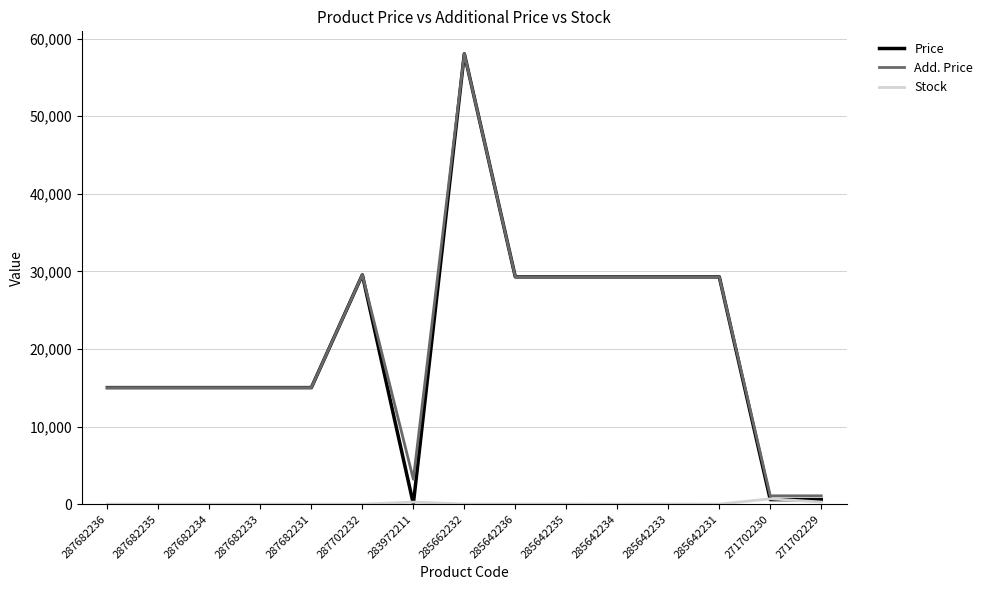

What is the sum of the Price values at 285642231 and 287682235?

44314.1